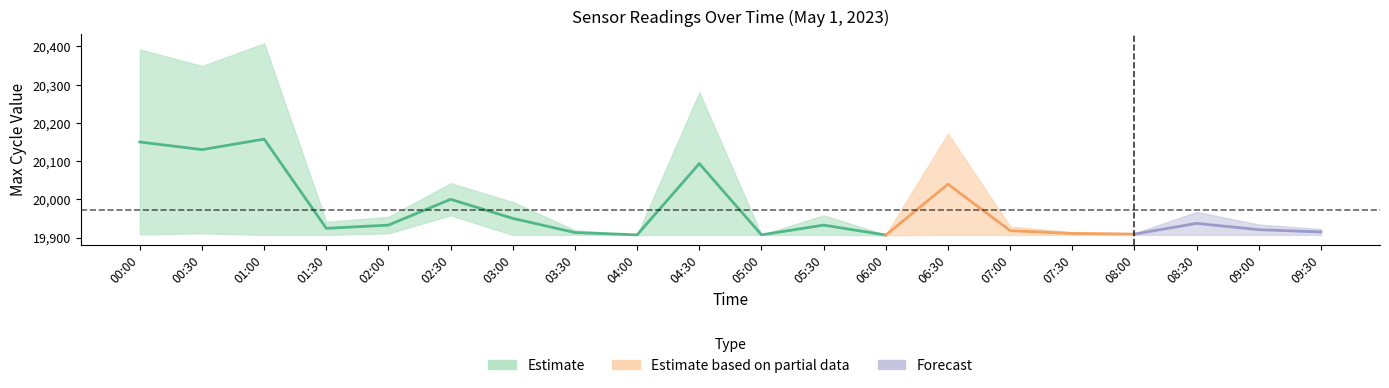

True or false: Min_cycle has more than 1 interior local peaks.

False